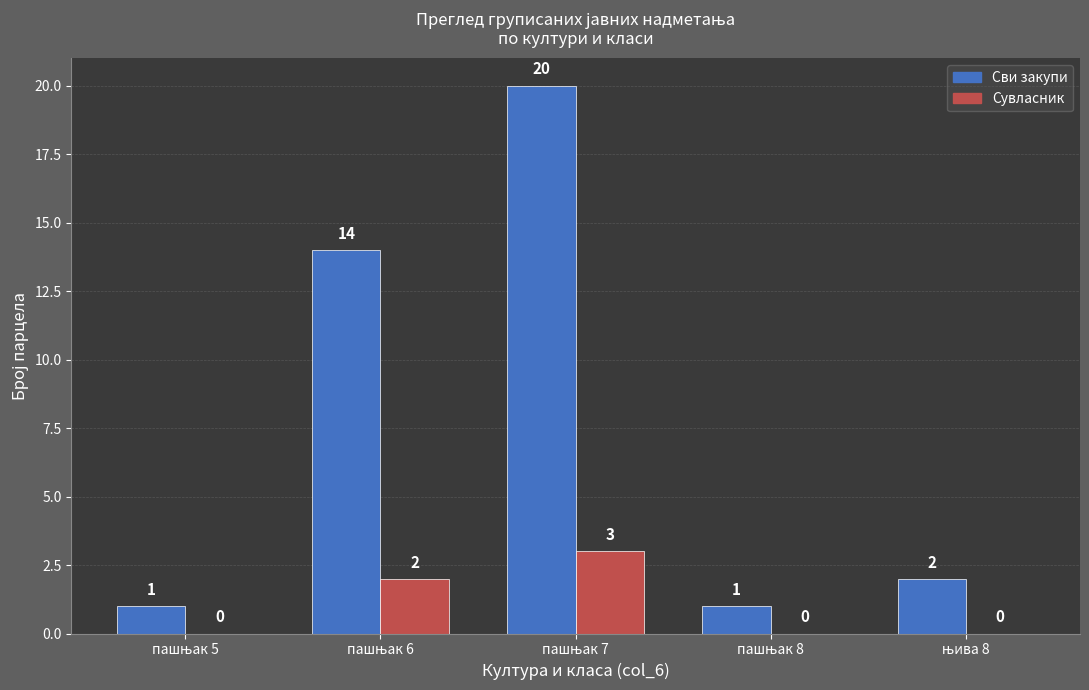

What is the maximum value shown in the chart?

20